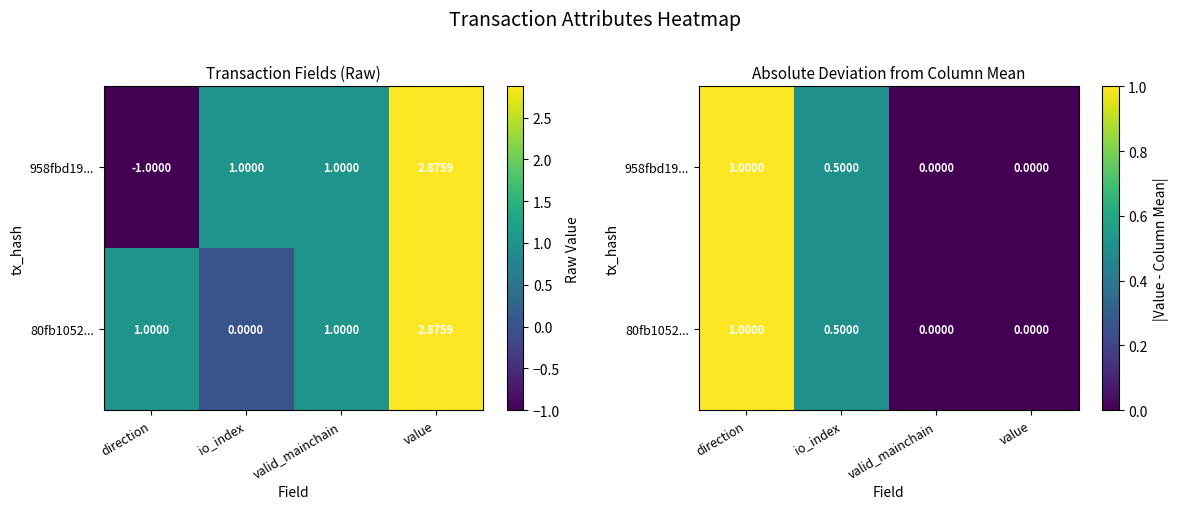

What is the sum of the 80fb1052... values at io_index and direction?

1.5